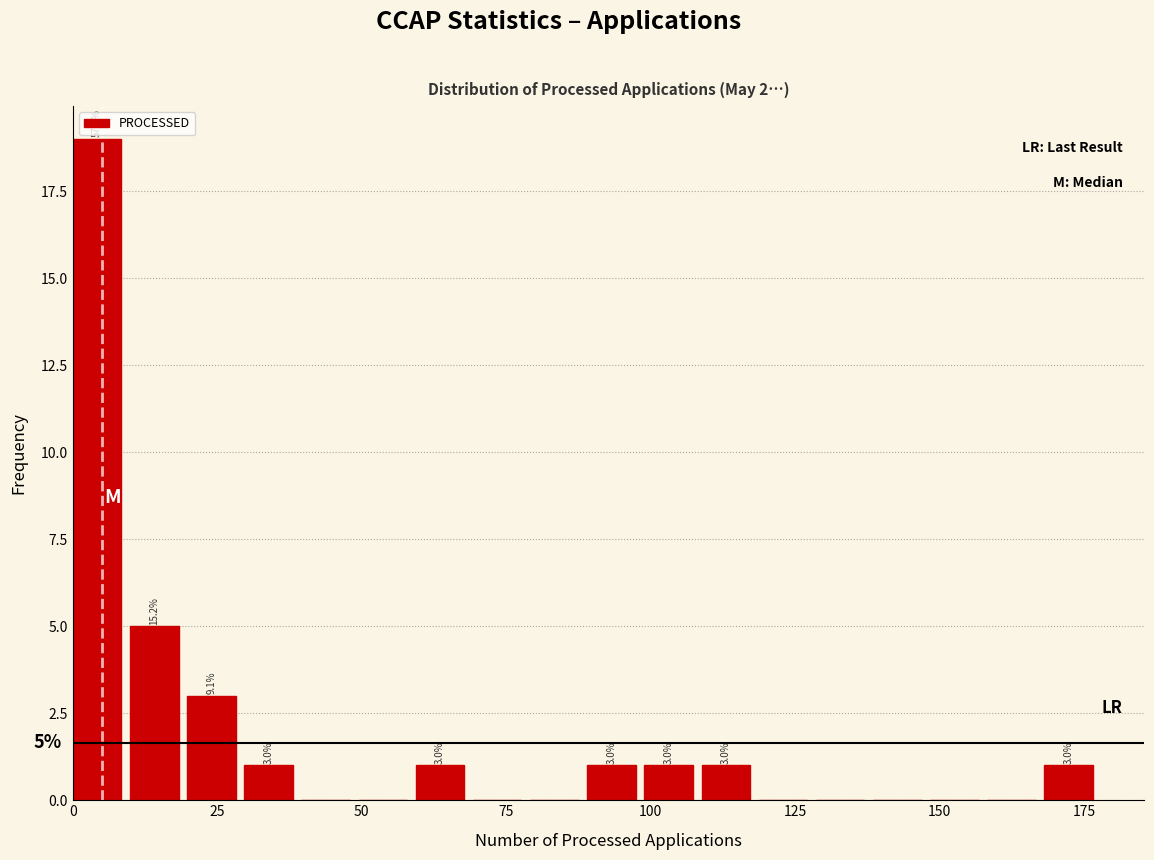

Around what value on the x-axis is the tallest bar? Give the approximate position of its centre, as read against the axis.

5